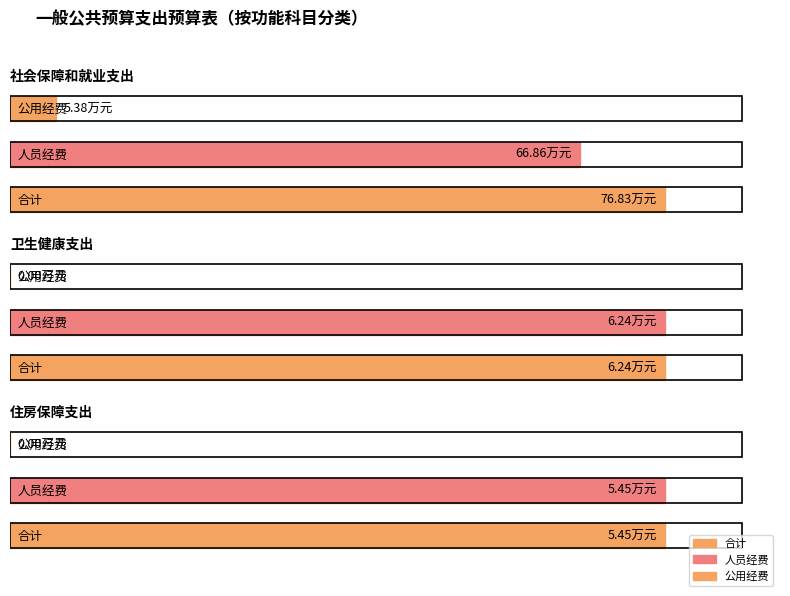

The value of 公用经费 at 社会保障和就业支出 is 5.4. True or false?

True